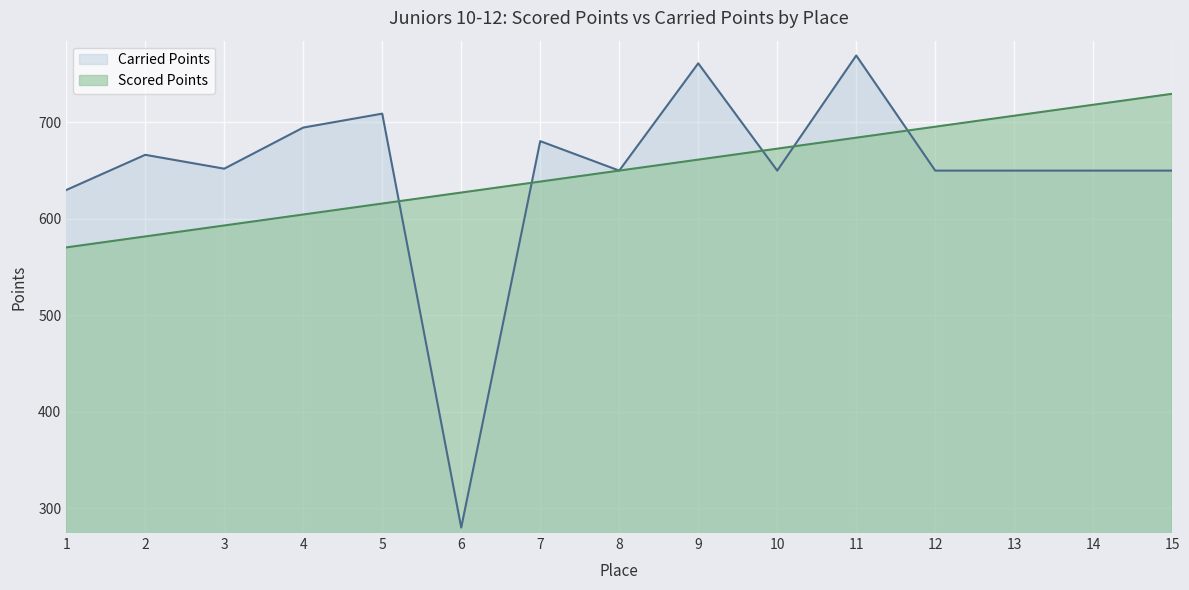

What is the value of the Scored Points point at the 3rd from the left?

593.1